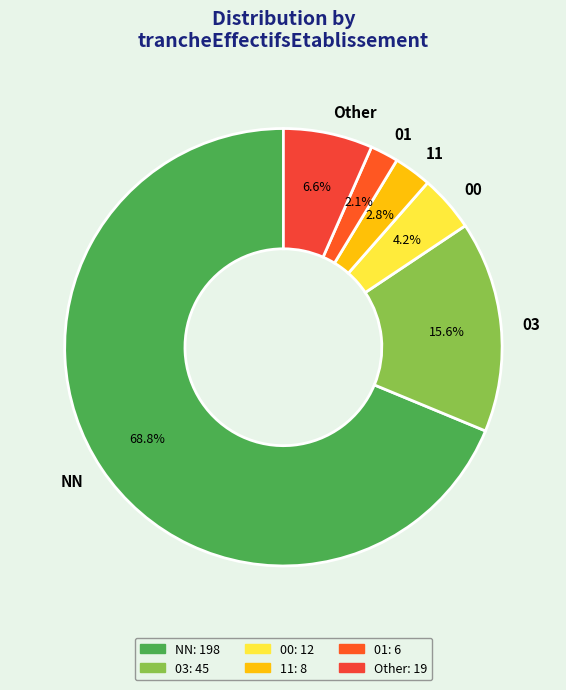

How many slices are in this pie chart?

6